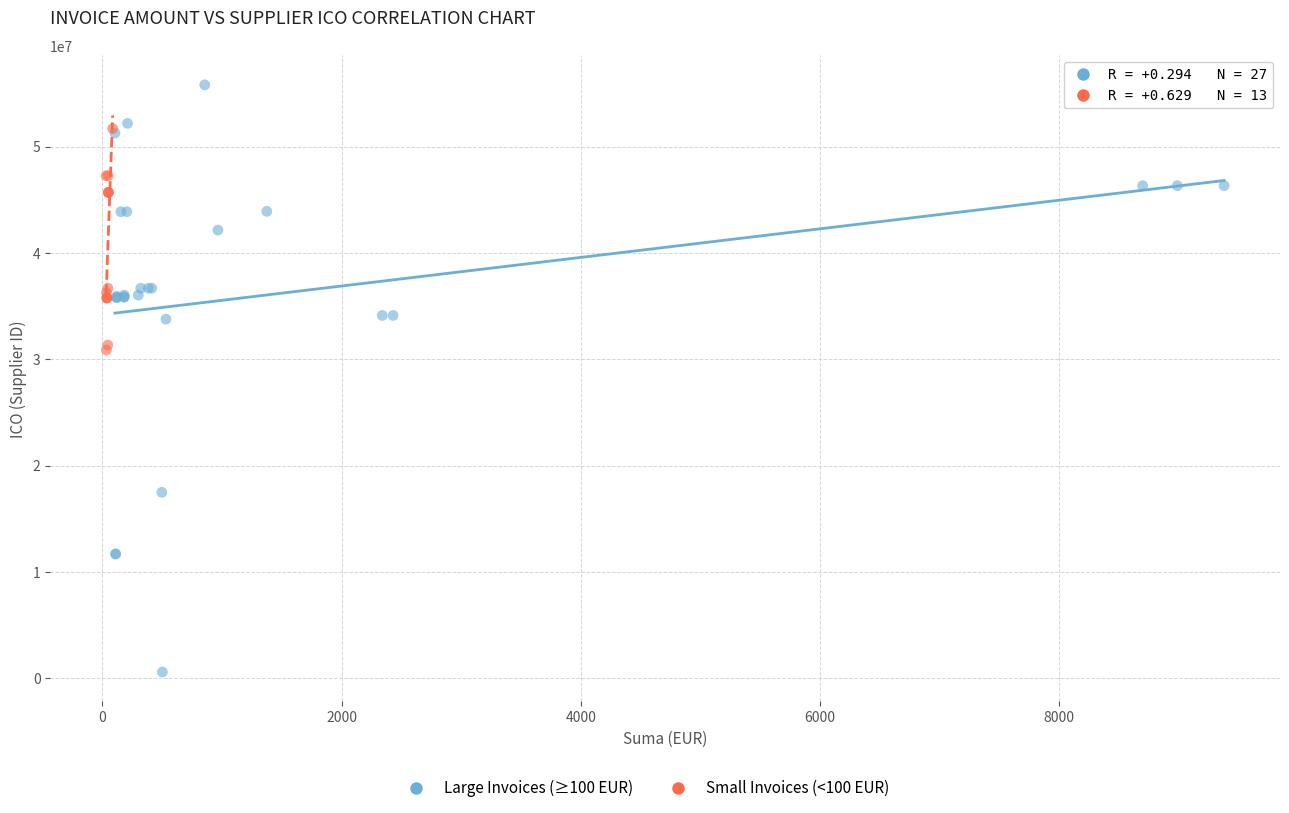

Which series contains the lowest Y value?

Large Invoices (≥100 EUR)